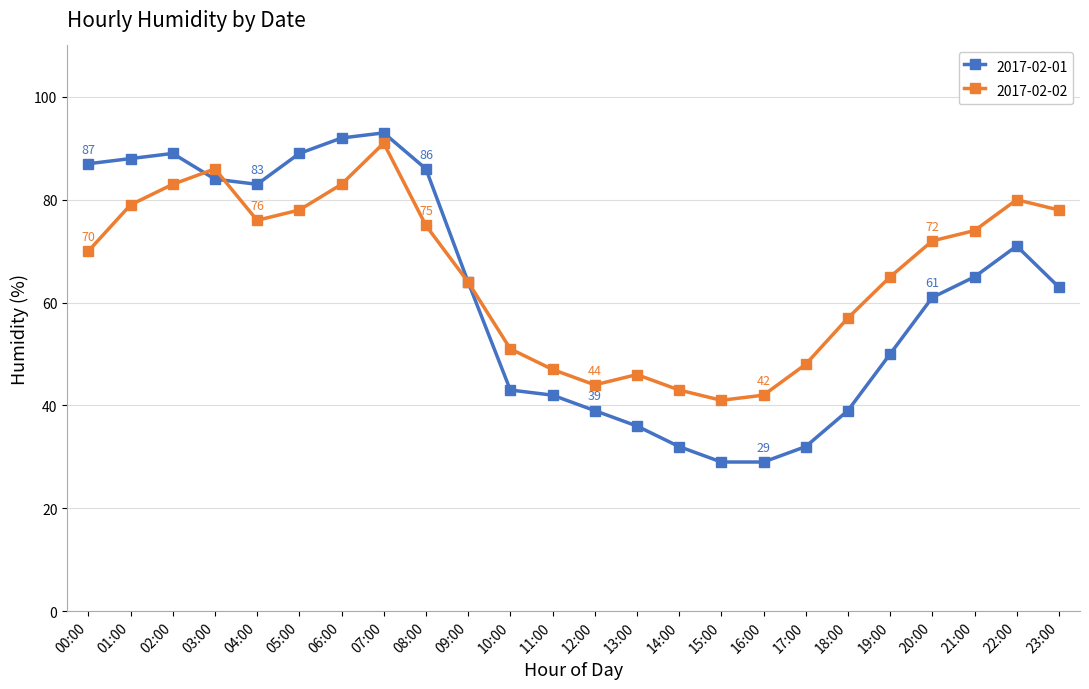

At which label does 2017-02-01 first exceed 64?

00:00